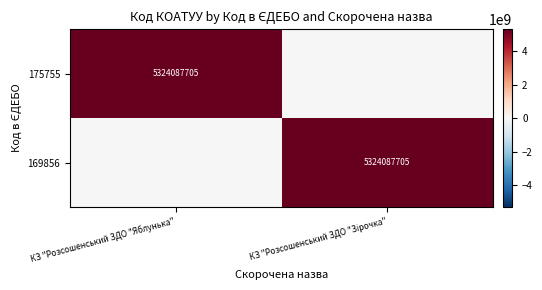

Is it true that 175755 equals 1130119781 at КЗ "Розсошенський ЗДО "Яблунька"?

False